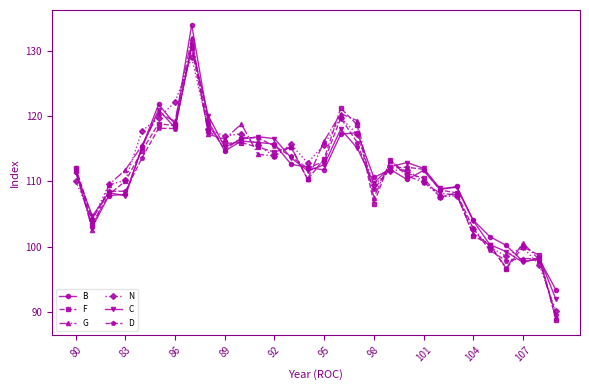

What is the greatest value displayed?

134.0